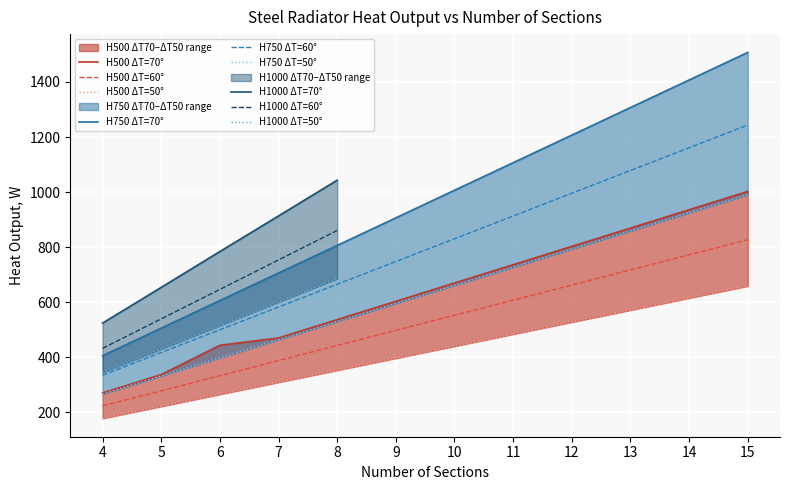

At which category is the sum across all series the highest?

15